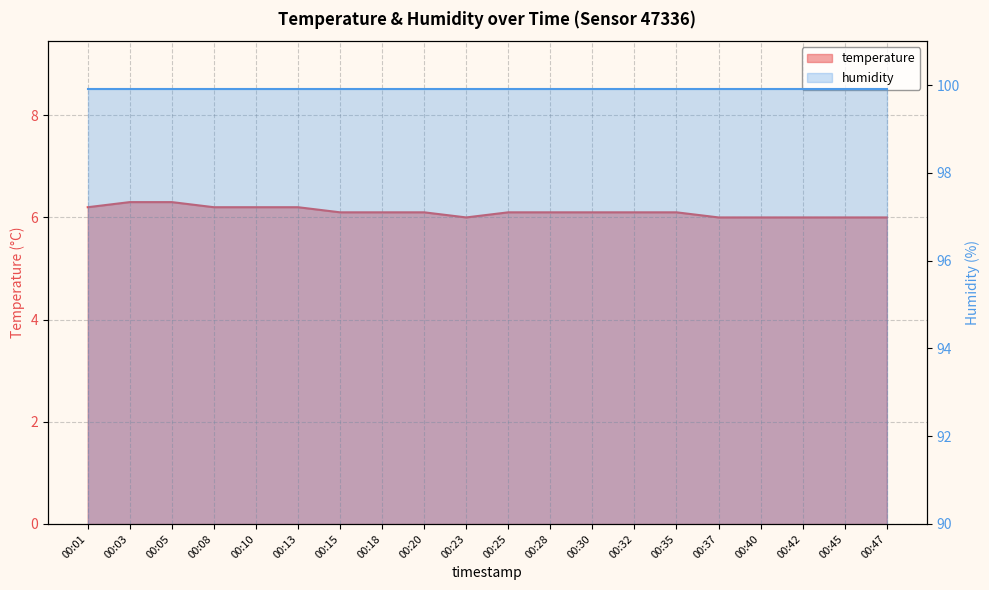

What is the approximate value of temperature at 00:37?

6.0